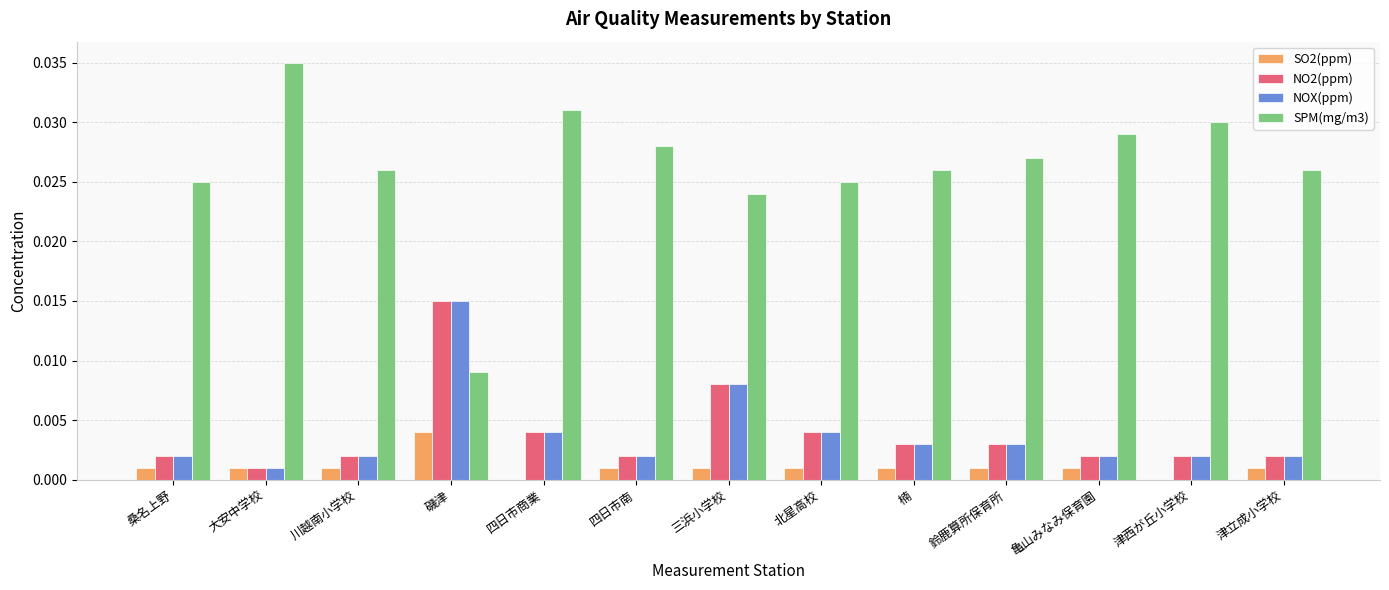

How many distinct data groups are displayed?

4